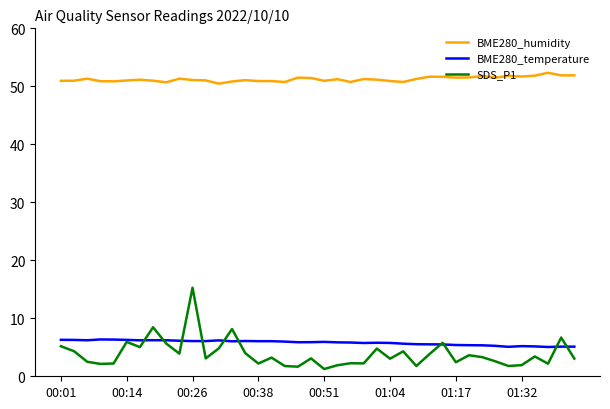

What is the difference between the maximum and minimum values in the SDS_P1 series?

14.0